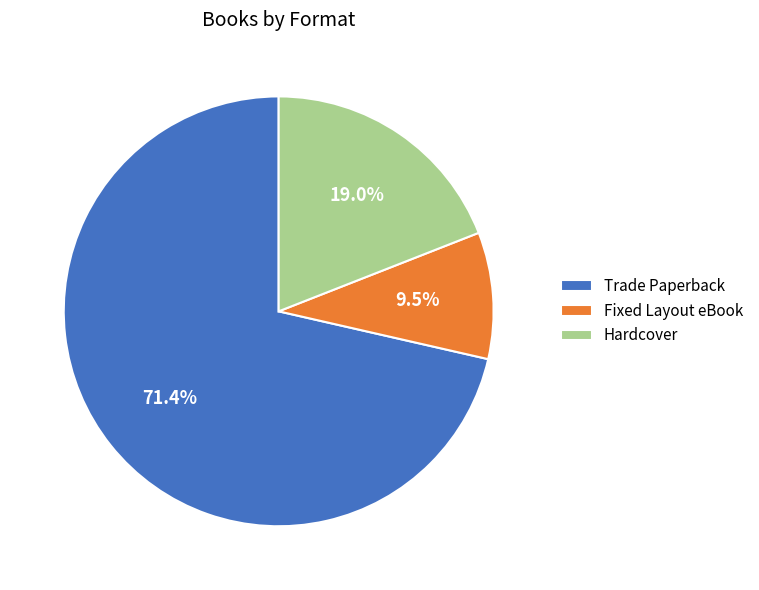

Which category has the smallest portion of the pie?

Fixed Layout eBook